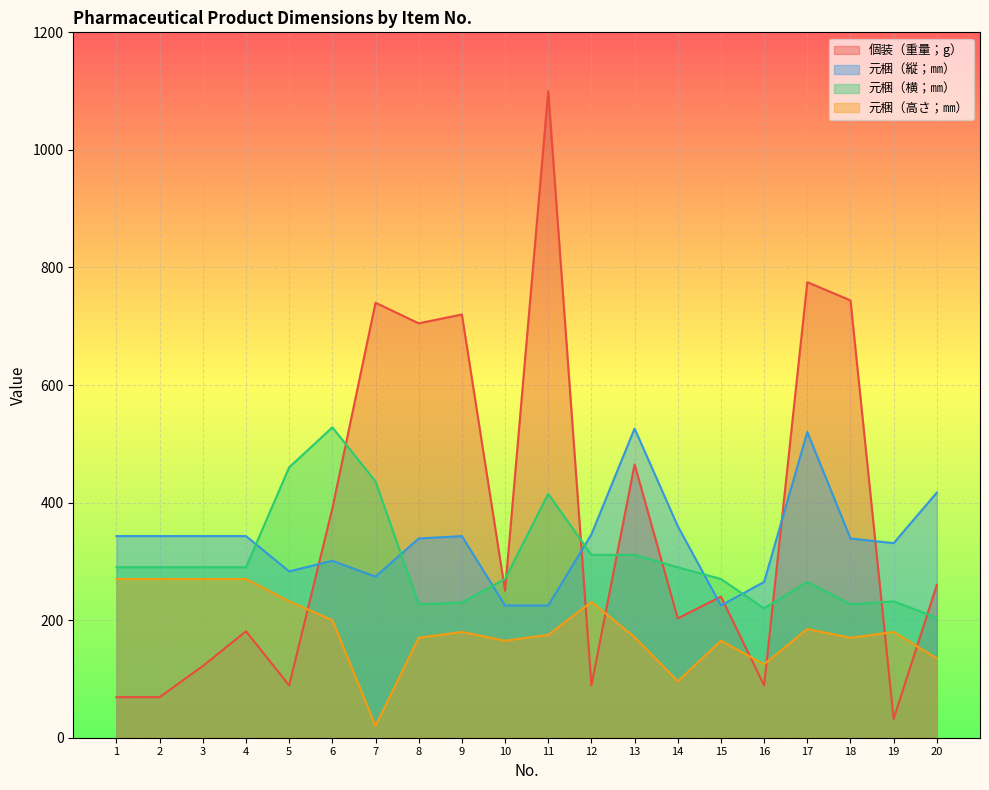

True or false: 元梱（高さ；㎜） has more than 1 interior local peaks.

True